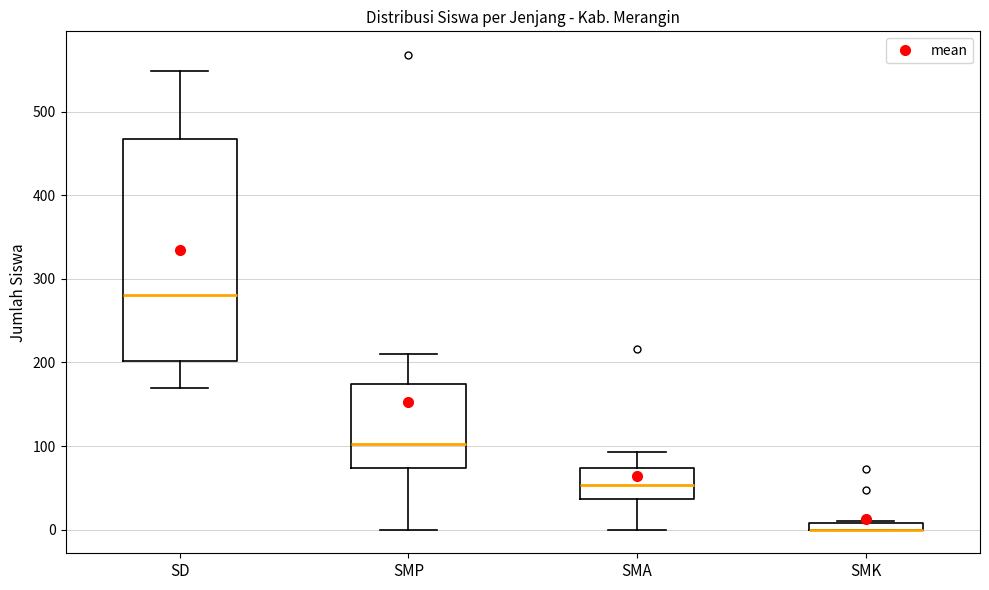

Where is the upper edge of the box for SMA on the y-axis? The values are not printed on the chart, so give them approximately, as read against the axis.

70